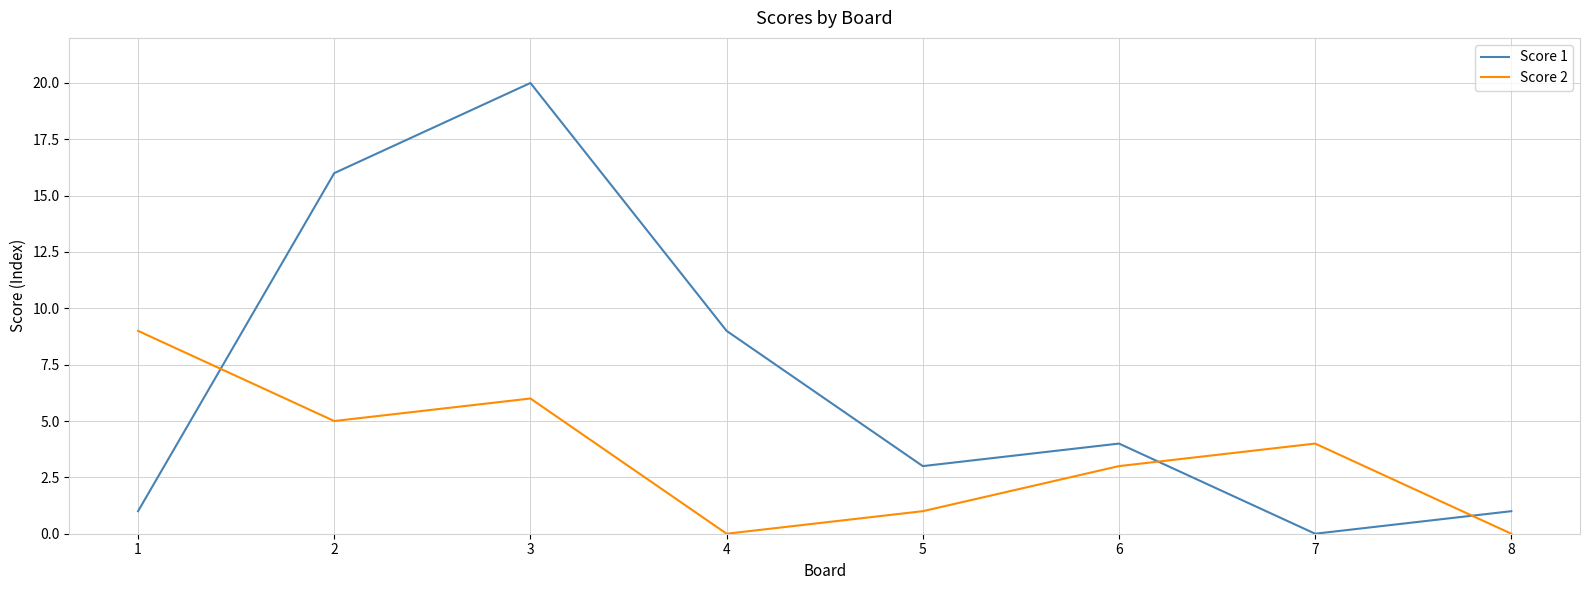

How many lines are shown in the chart?

2